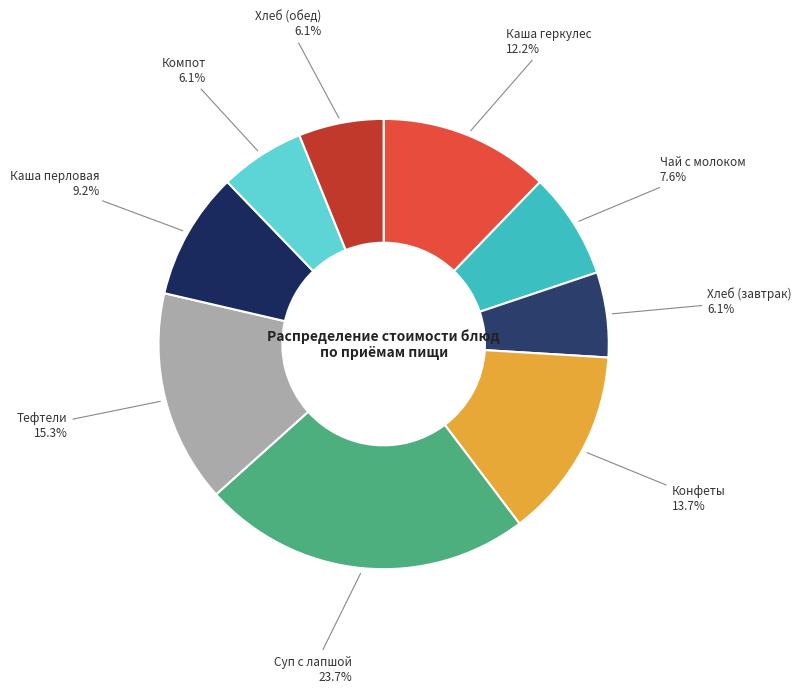

To the nearest percent, what is the difference between the largest and smallest slice percentages?

18%